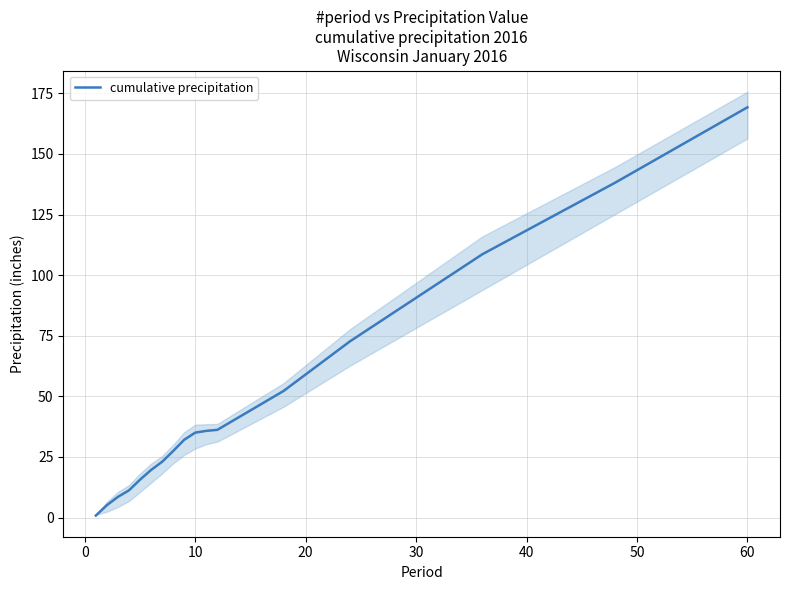

Count the number of data series in this chart.

1